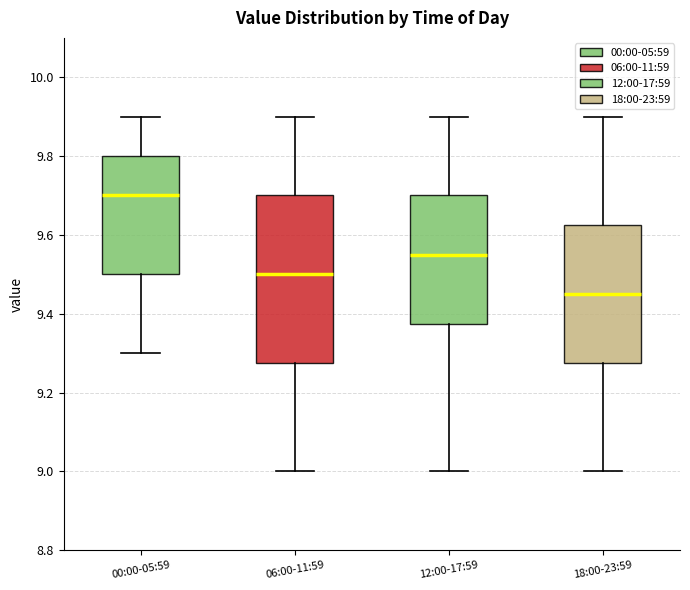

Reading left to right, transcribe this box plot: for each box, give where its median line is, the range the box spans, and where its two whiskers end, as read against the y-axis. The values are not printed on the chart, so give them approximately, as read against the axis.

00:00-05:59: median 9.70, box 9.50 to 9.80, whiskers 9.30 to 9.90
06:00-11:59: median 9.50, box 9.28 to 9.70, whiskers 9.00 to 9.90
12:00-17:59: median 9.56, box 9.38 to 9.70, whiskers 9.00 to 9.90
18:00-23:59: median 9.46, box 9.28 to 9.62, whiskers 9.00 to 9.90